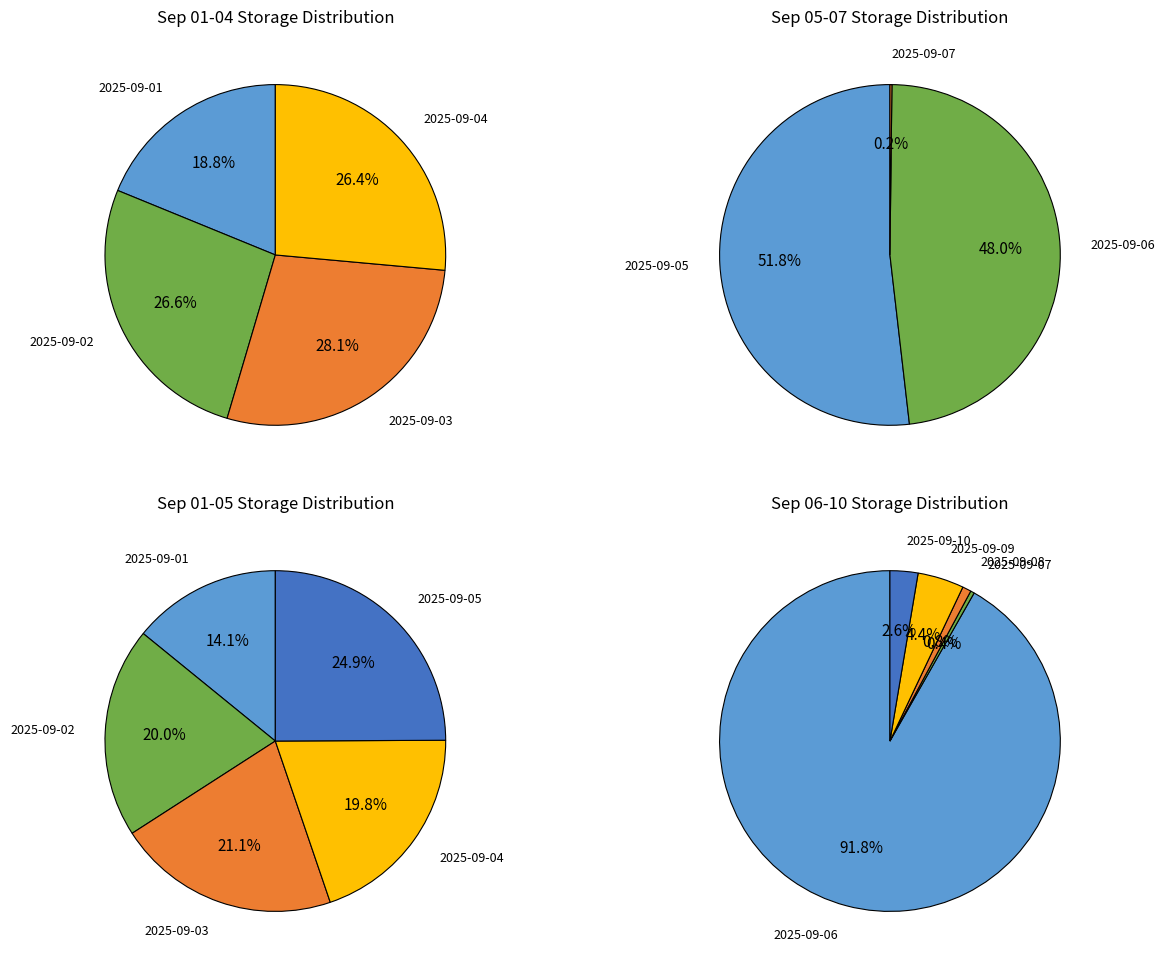

Rank the categories by value from lowest to highest.

2025-09-07, 2025-09-08, 2025-09-10, 2025-09-09, 2025-09-01, 2025-09-04, 2025-09-02, 2025-09-03, 2025-09-06, 2025-09-05